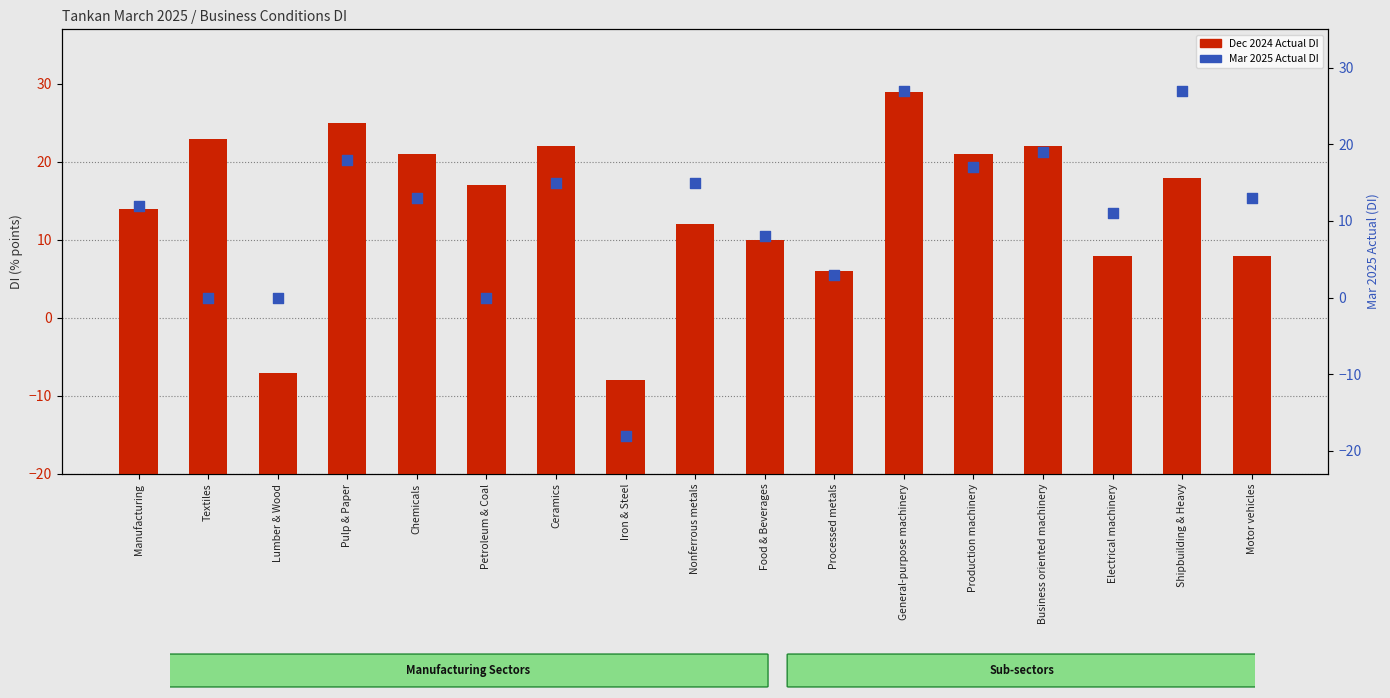

Which series has the largest total across all categories?

Large Ent. Actual (Dec2024)